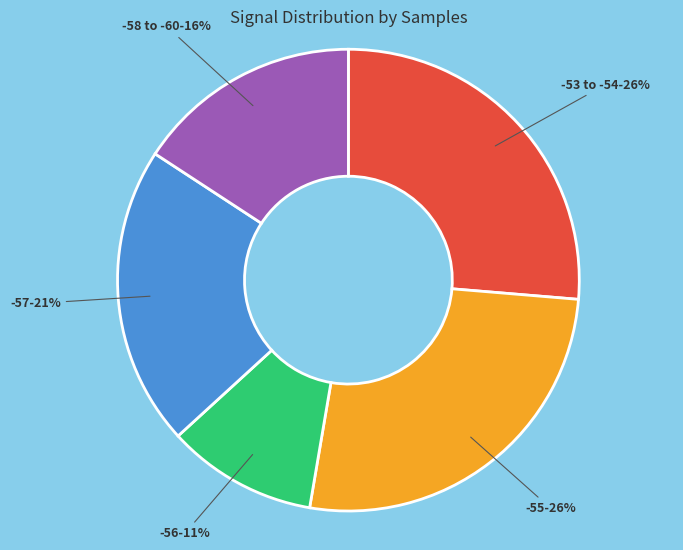

Is the sum of -58 to -60 and -55 greater than half?

No